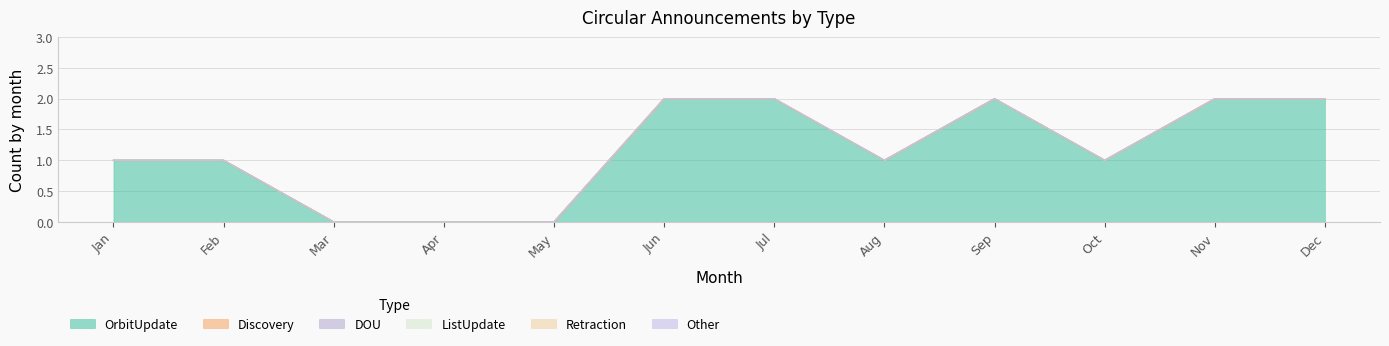

How many lines are shown in the chart?

6